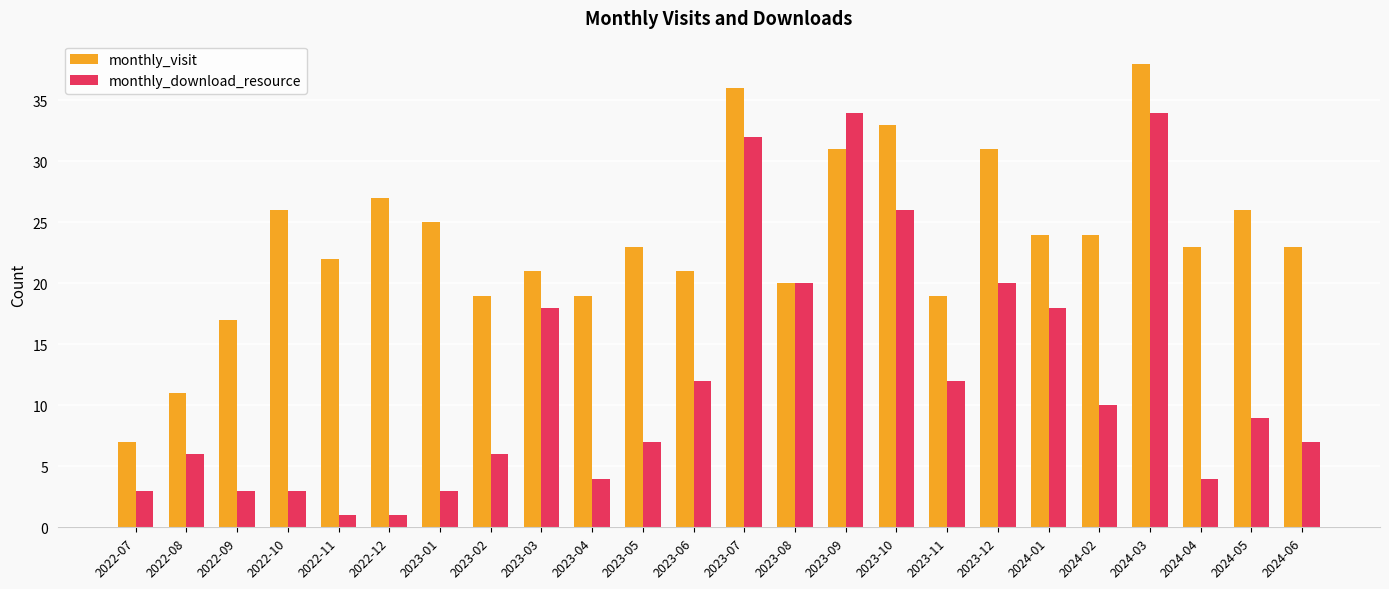

What is the total value across all series at 2023-02?

25